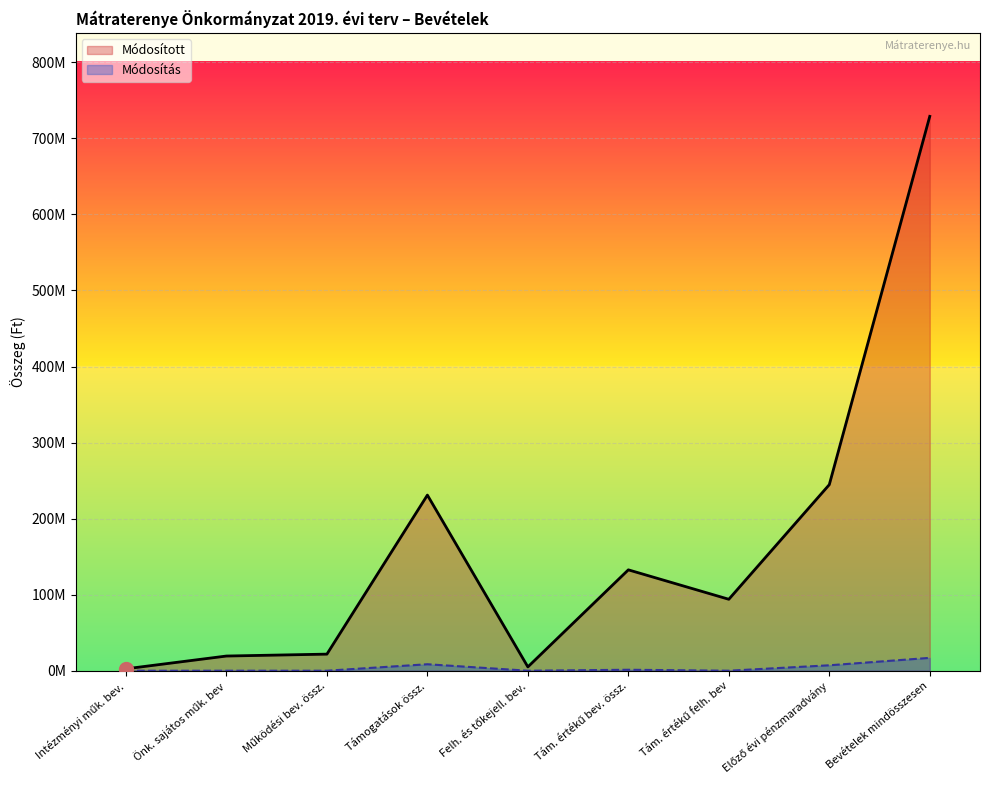

Is it true that Módosított equals 3237899 at Felh. és tőkejell. bev.?

False